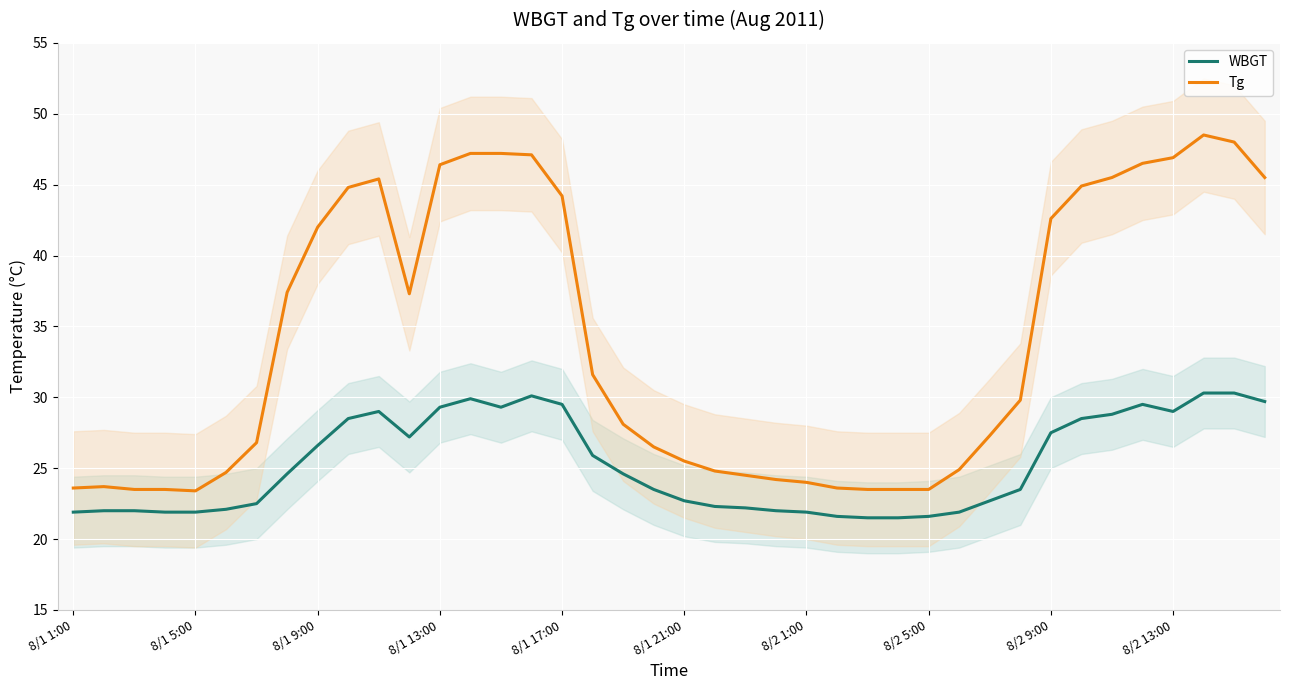

At how many categories does at least one series exceed 36?

18